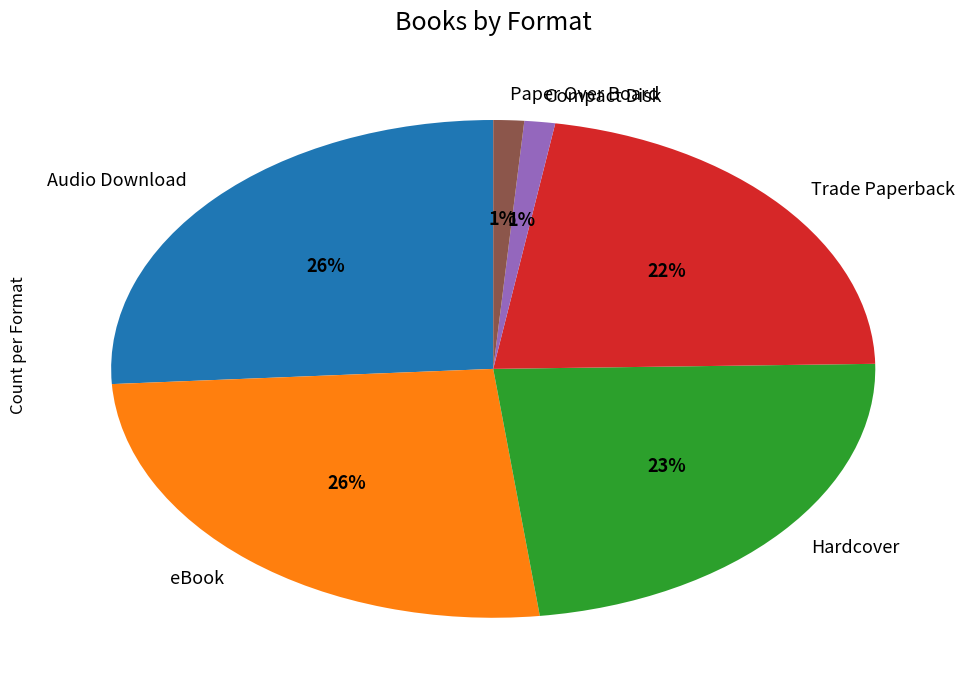

To the nearest percent, what percentage of the pie is Audio Download?

26%